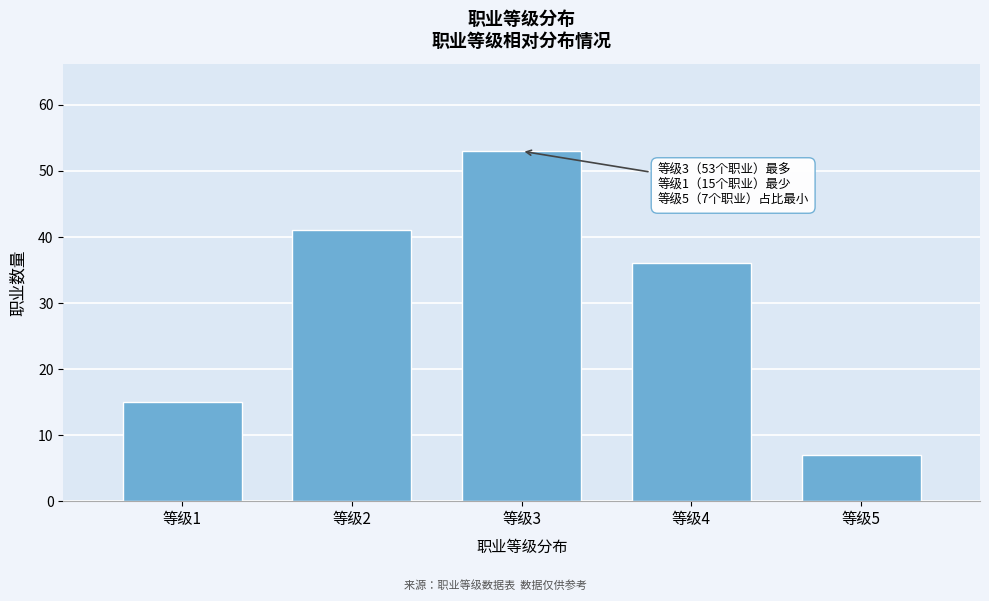

Which range on the x-axis has the tallest bar?

2.5 to 3.5